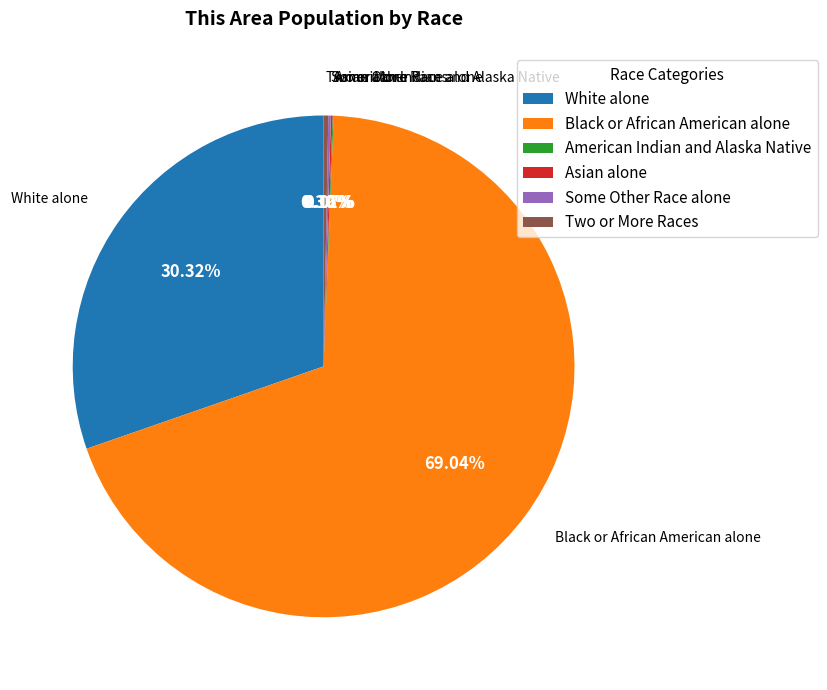

Which slice represents more than half of the pie?

Black or African American alone